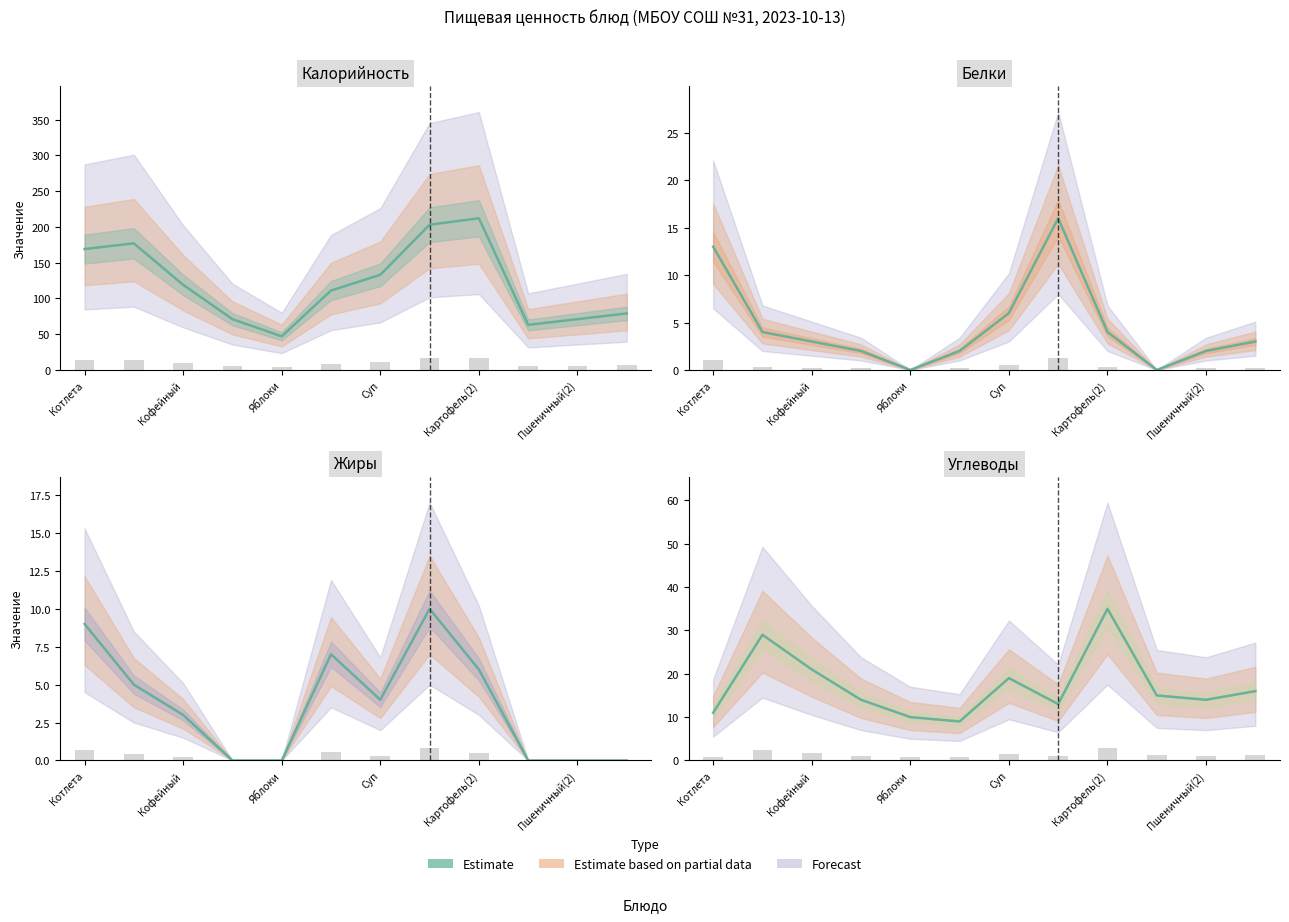

At Компот, list the series in order from largest to smallest.

Калорийность, Углеводы, Белки, Жиры